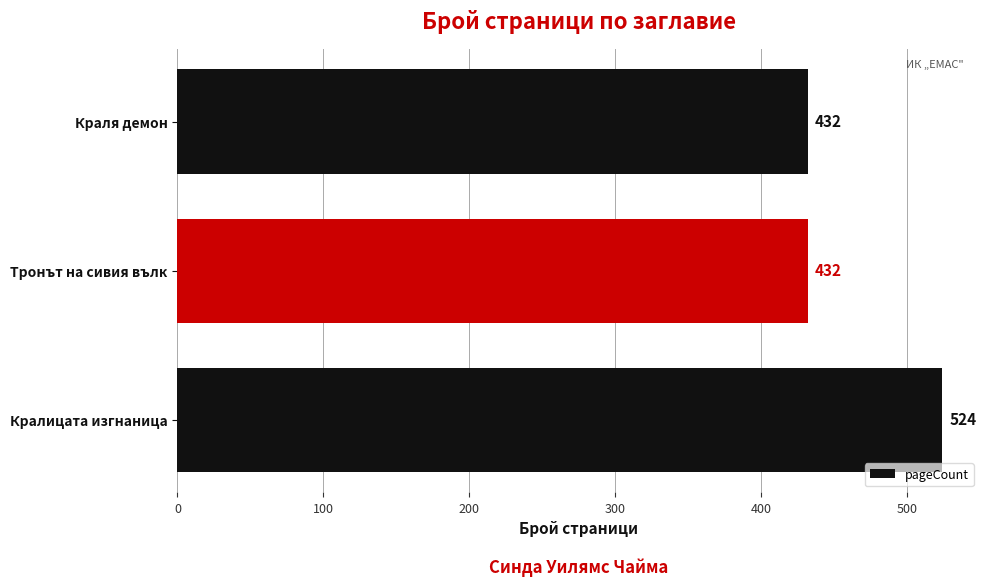

What is the approximate value at Тронът на сивия вълк?

432